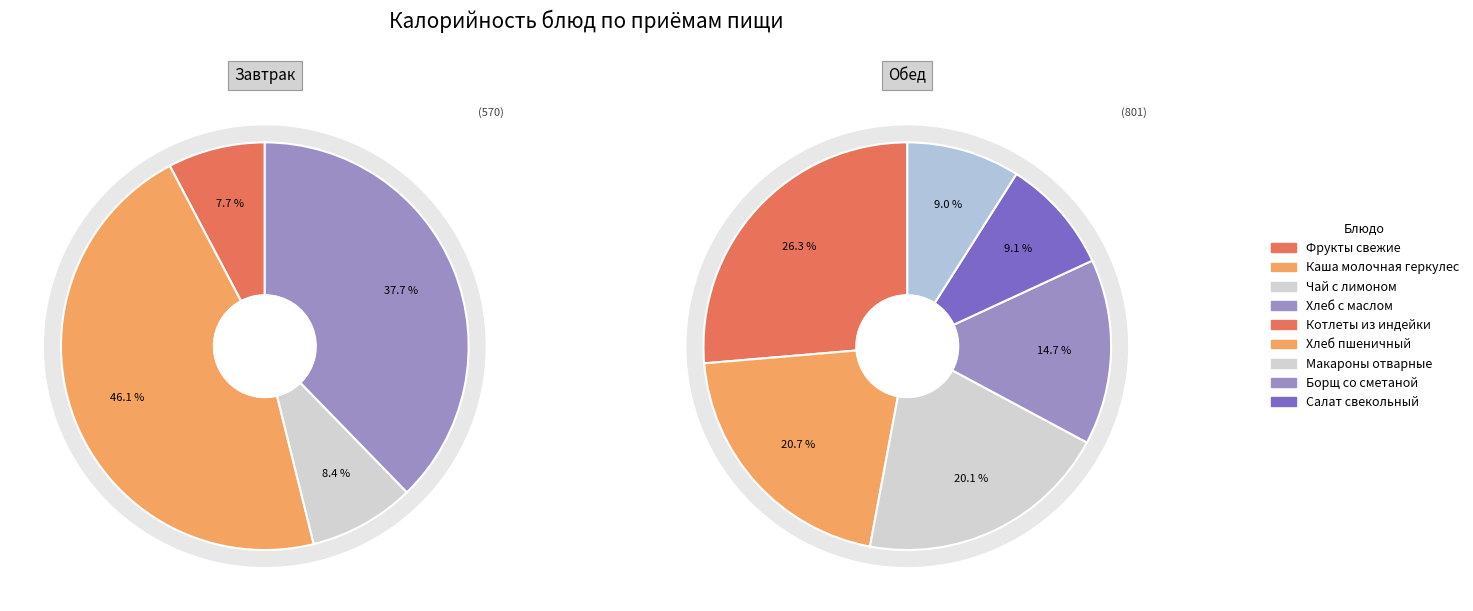

What is the smallest slice in the pie chart?

Фрукты свежие